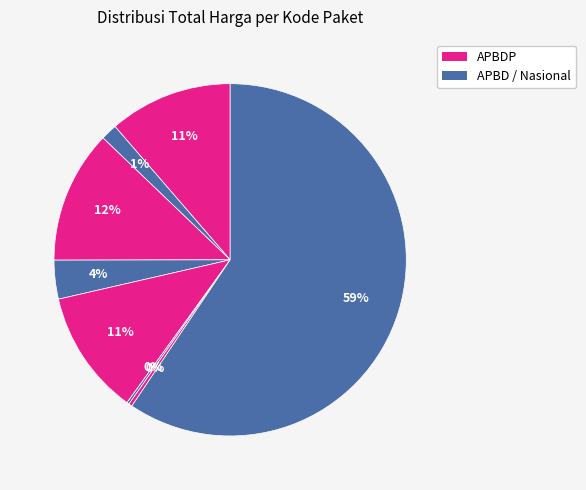

To the nearest percent, what is the difference between the largest and smallest slice percentages?

59%